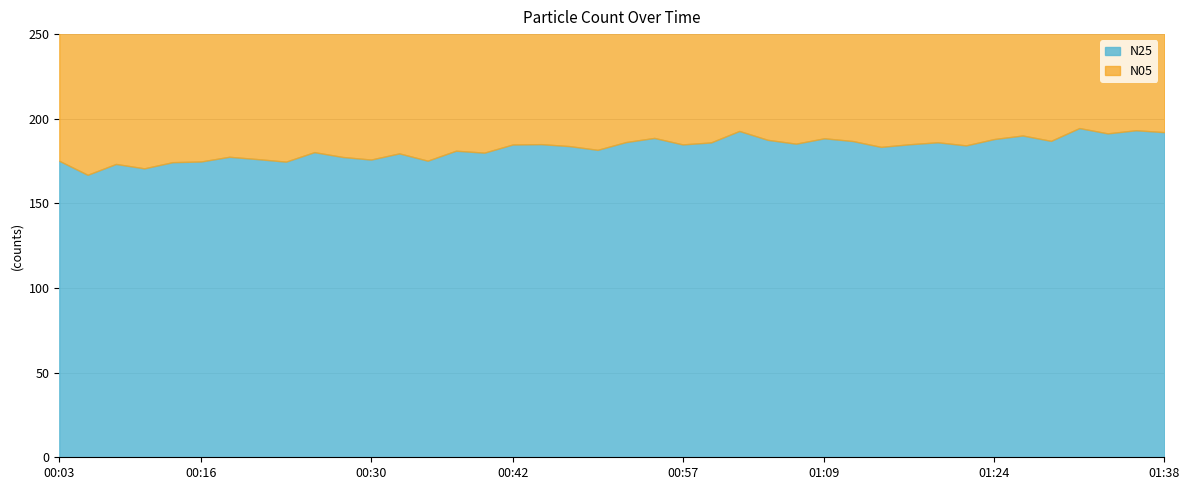

True or false: N25 and N05 cross at least once.

False